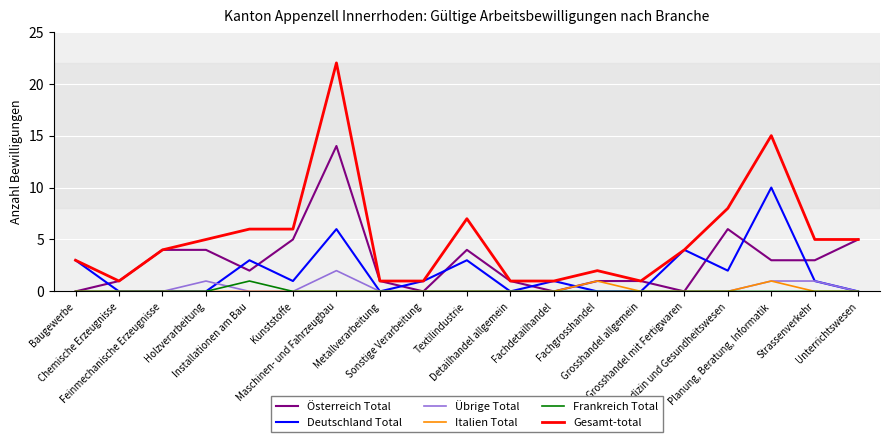

What is the total value across all series at Baugewerbe?

6